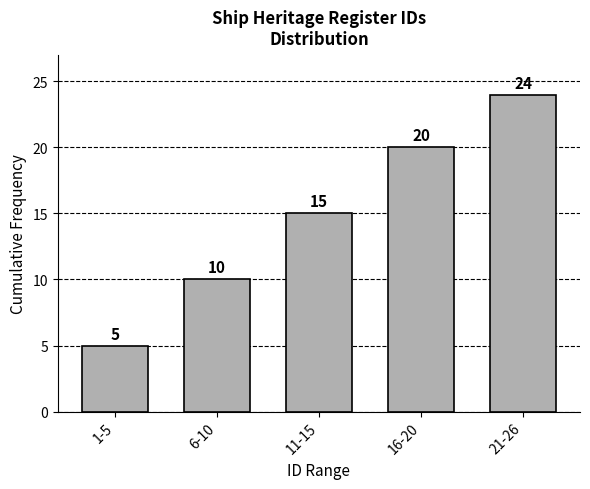

Reading left to right, list all the values displayed in this chart.

1-5=5	6-10=10	11-15=15	16-20=20	21-26=24